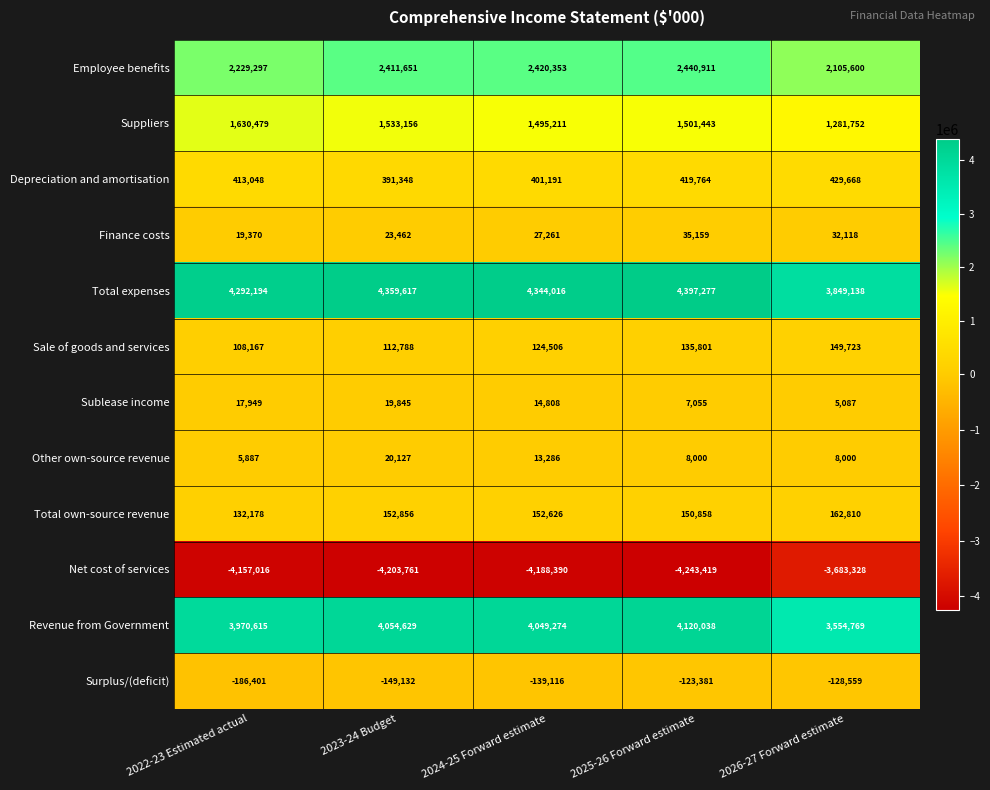

The value of Total expenses at 2022-23 Estimated actual is 1567462. True or false?

False